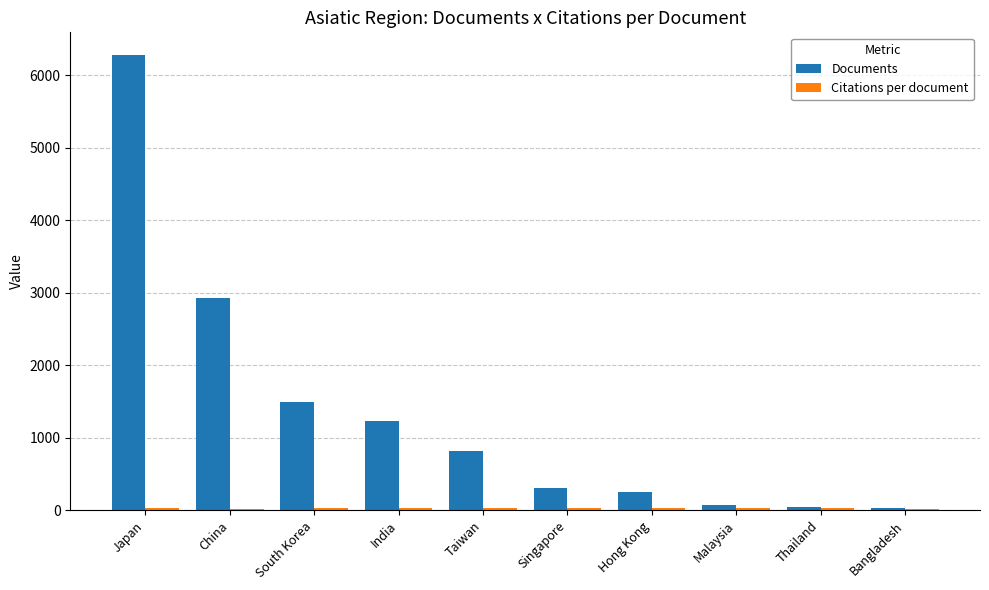

At which category does the chart reach its peak across all series?

Japan